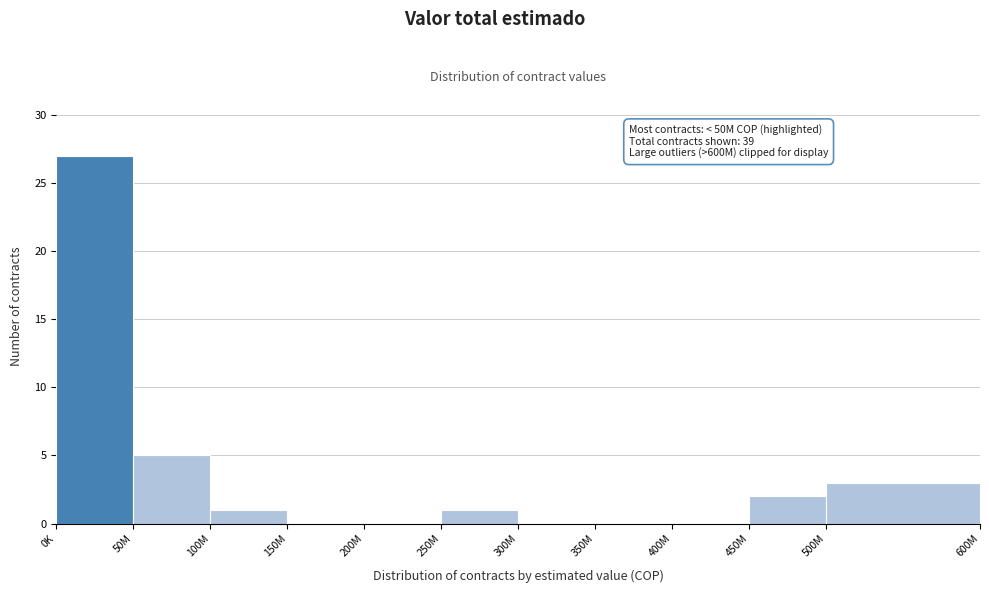

Reading left to right, list all the values displayed in this chart.

0K=27	50M=5	100M=1	150M=0	200M=0	250M=1	300M=0	350M=0	400M=0	450M=2	500M=3